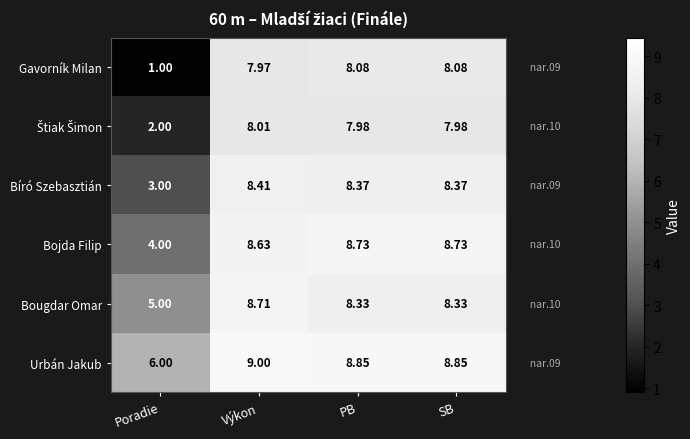

At which label is Bíró Szebasztián closest to 5?

Poradie